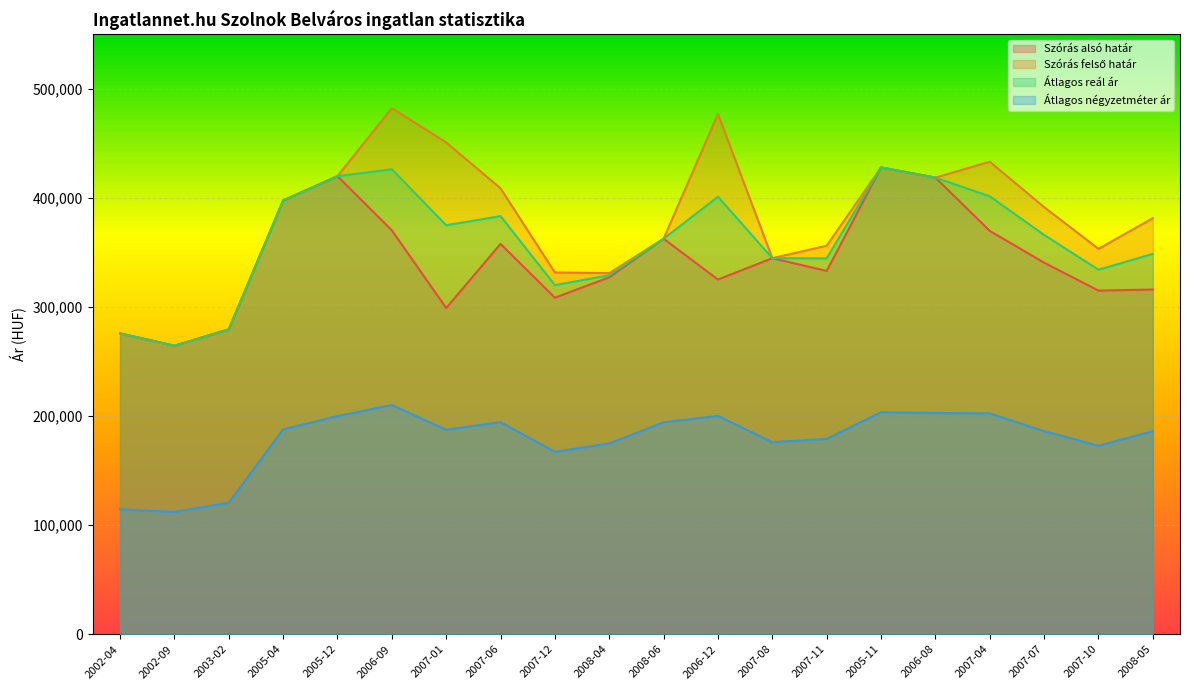

Where does the Szórás felső határ series first go above 391655?

2005-04